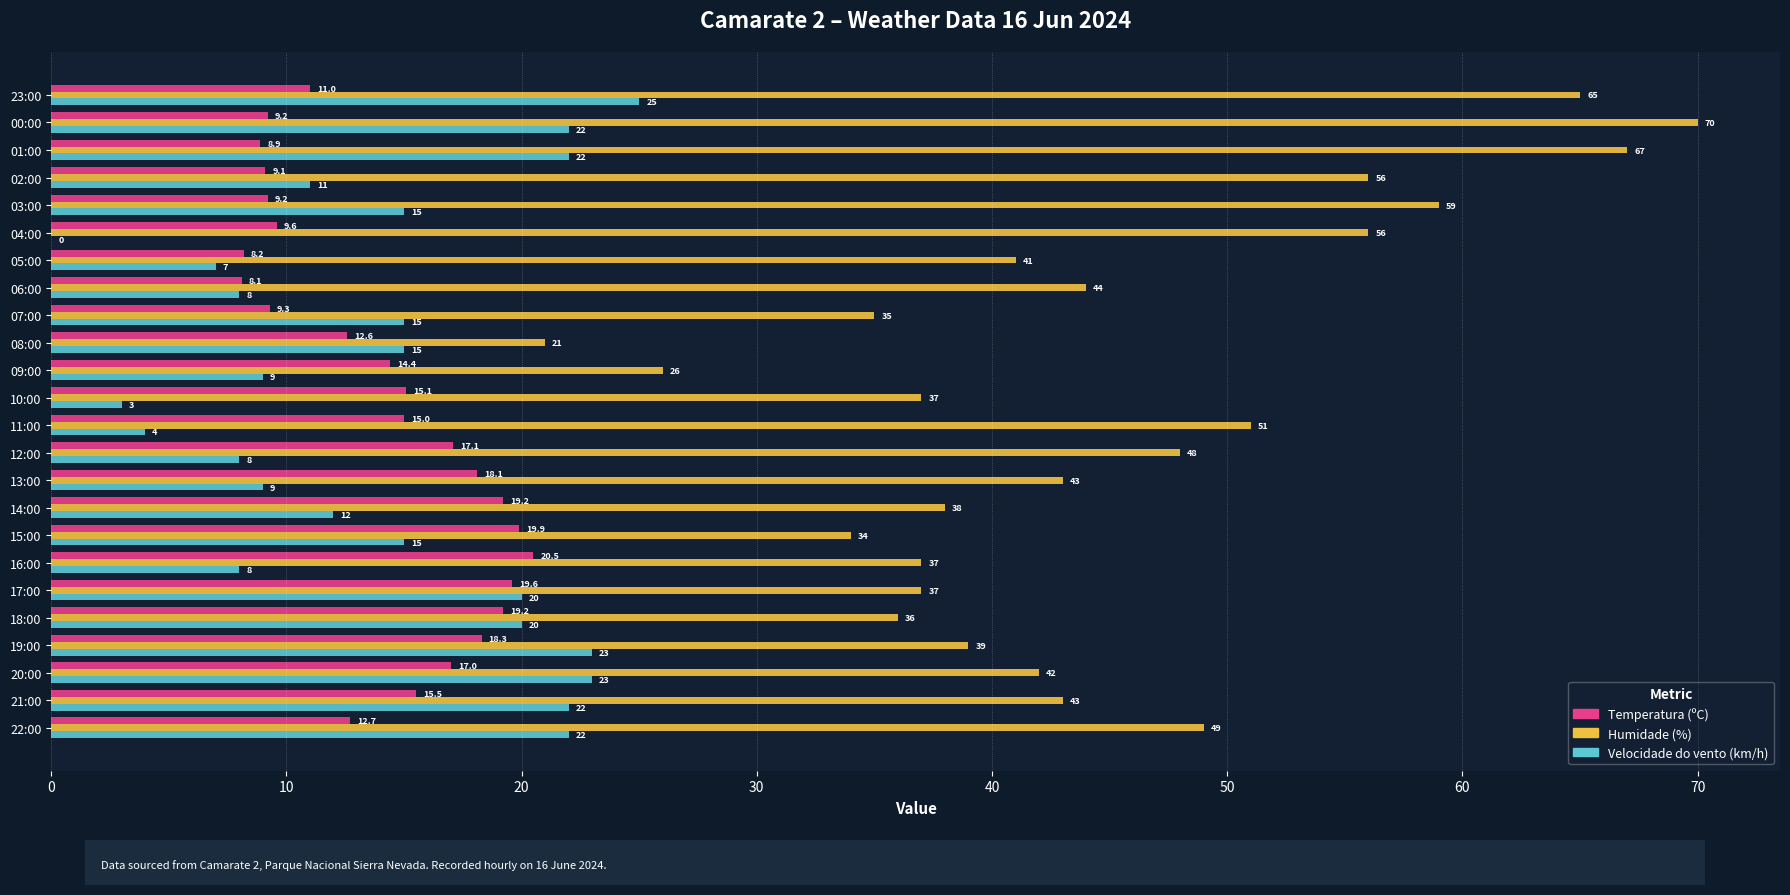

True or false: Velocidade do vento (km/h) has a value of 8.0 at 16:00.

True